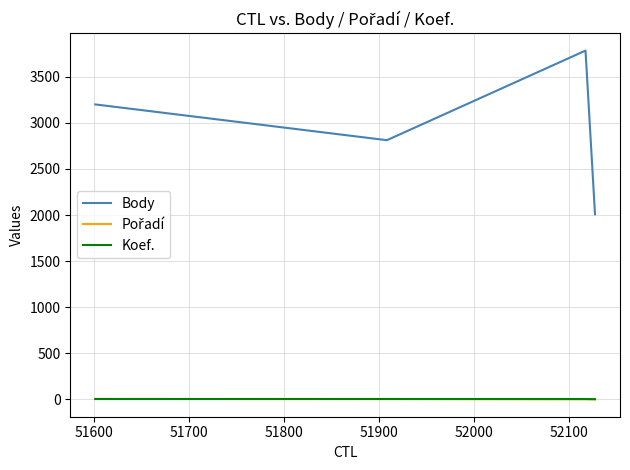

True or false: Koef. and Pořadí intersect in this chart.

False